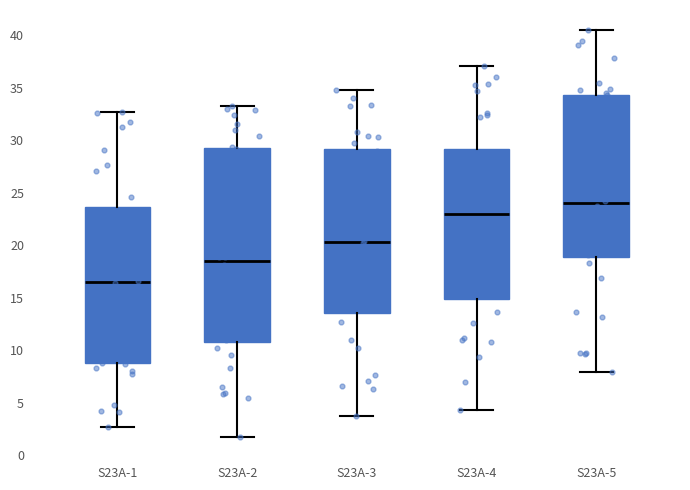

Reading left to right, read every box against the y-axis: the position of its median line, the range the box covers, and the ends of its whiskers. The values are not printed on the chart, so give them approximately, as read against the axis.

S23A-1: median 16.5, box 9.0 to 23.5, whiskers 2.5 to 32.5
S23A-2: median 18.5, box 11.0 to 29.0, whiskers 2.0 to 33.5
S23A-3: median 20.5, box 13.5 to 29.0, whiskers 4.0 to 35.0
S23A-4: median 23.0, box 15.0 to 29.0, whiskers 4.5 to 37.0
S23A-5: median 24.0, box 19.0 to 34.5, whiskers 8.0 to 40.5